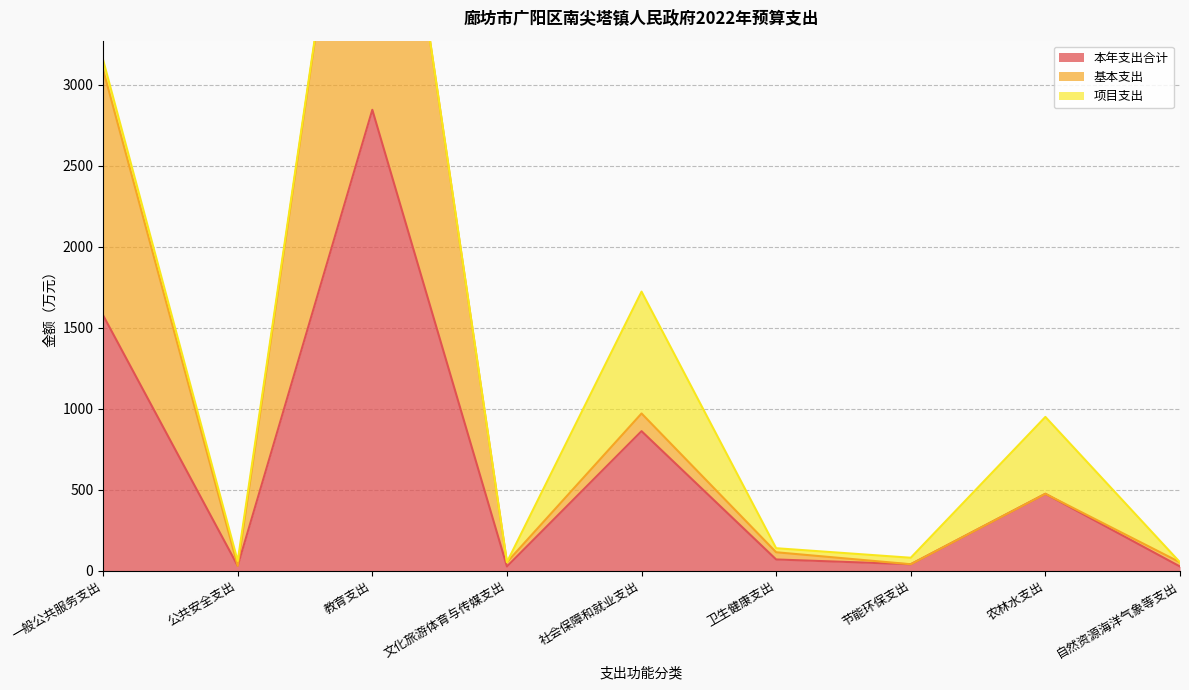

What is the label of the 8th point from the left?

农林水支出